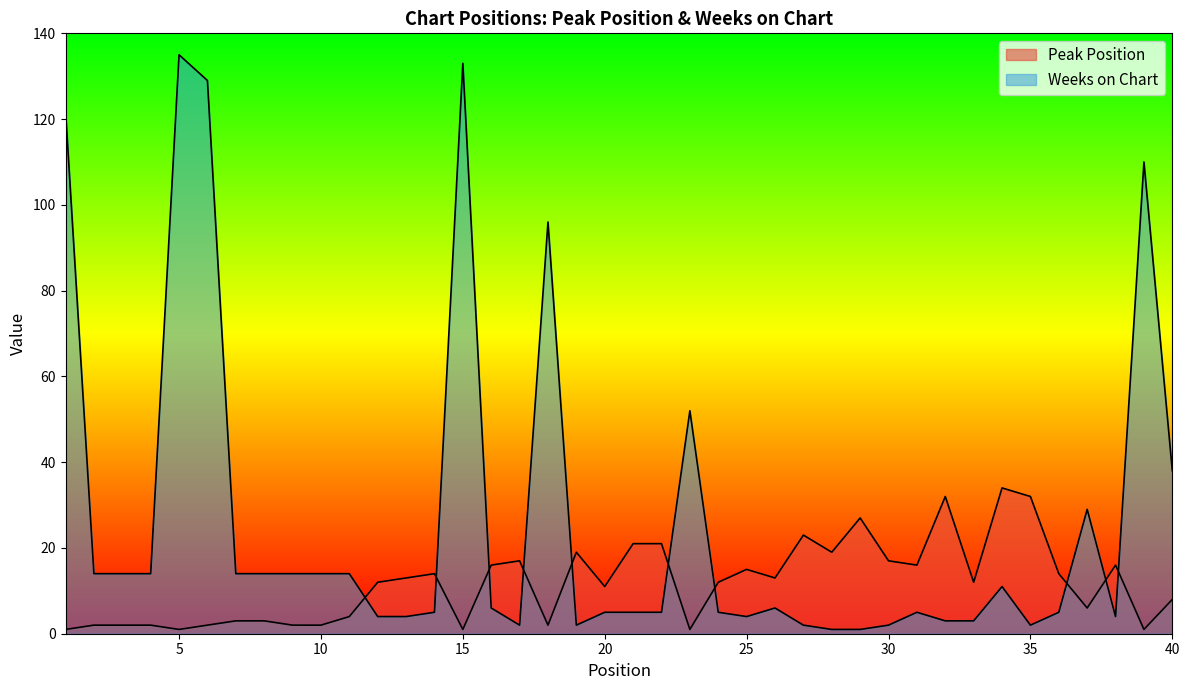

What is the difference between the maximum and minimum values in the Peak Position series?

33